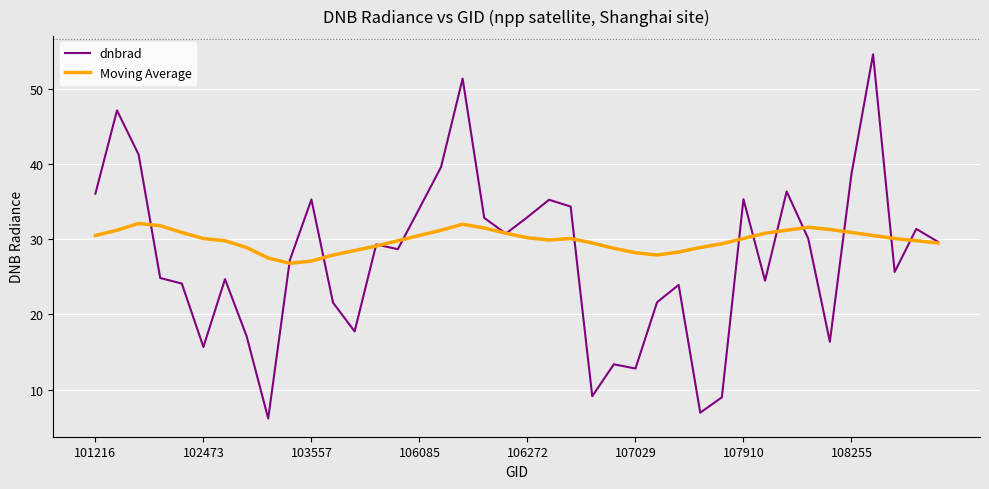

Which series has the widest spread of values?

dnbrad